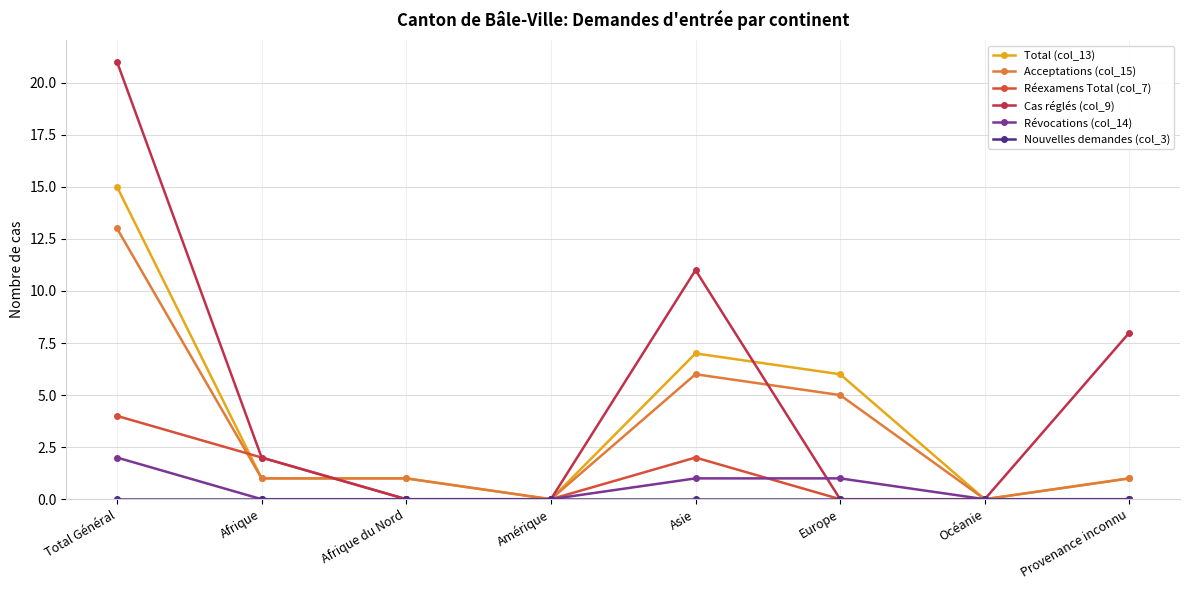

What is the value of the Acceptations (col_15) point at the 2nd from the left?

1